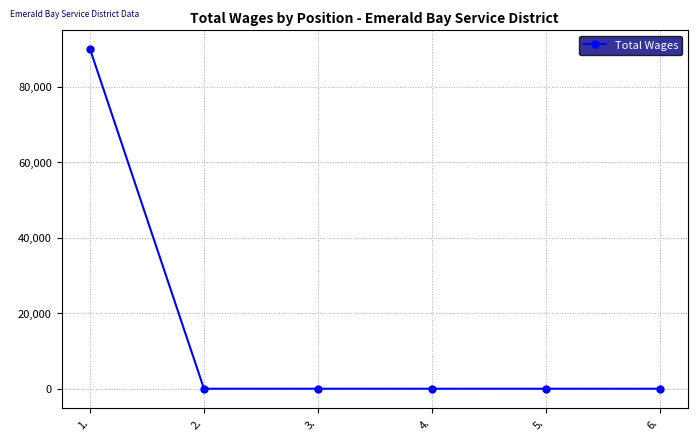

True or false: the data has more than 2 interior local peaks.

False